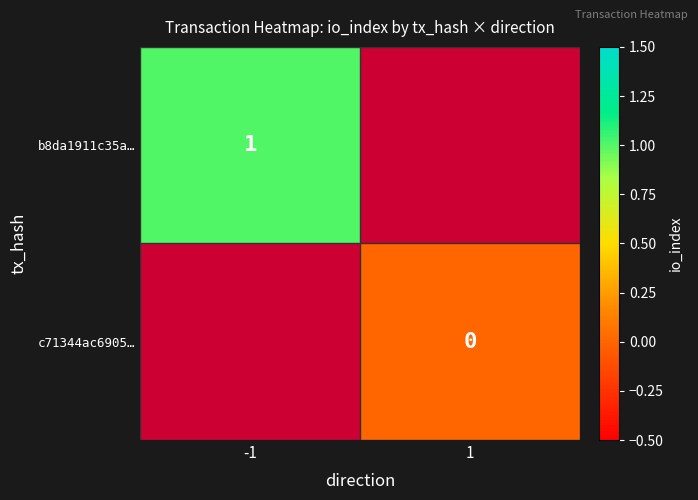

Is the value of b8da1911c35a… at -1 greater than the value of c71344ac6905… at 1?

Yes